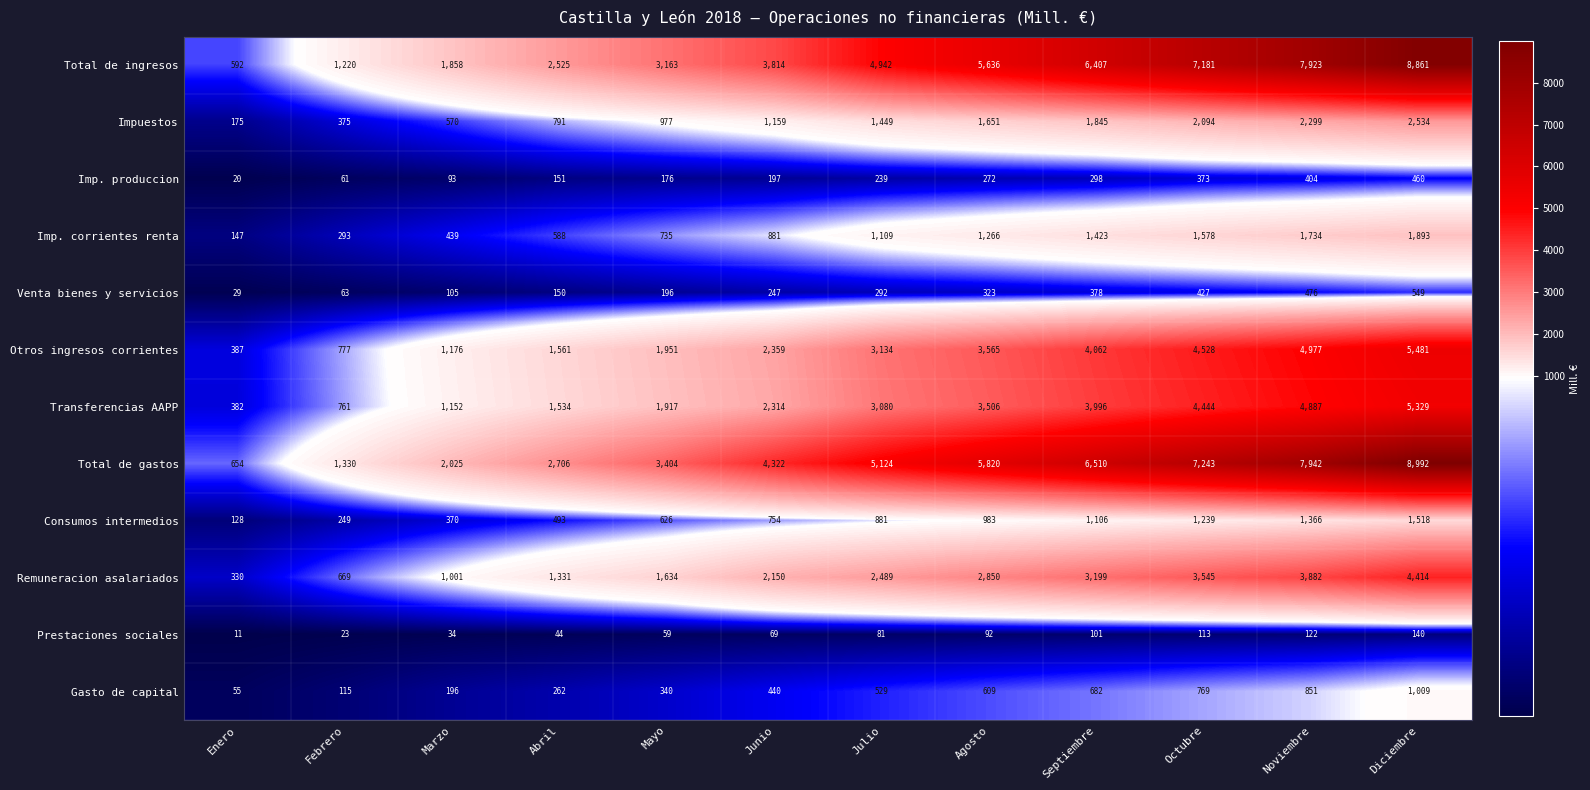

Rank the series by their maximum value, from highest to lowest.

Total de gastos, Total de ingresos, Otros ingresos corrientes, Transferencias AAPP, Remuneracion asalariados, Impuestos, Imp. corrientes renta, Consumos intermedios, Gasto de capital, Venta bienes y servicios, Imp. produccion, Prestaciones sociales